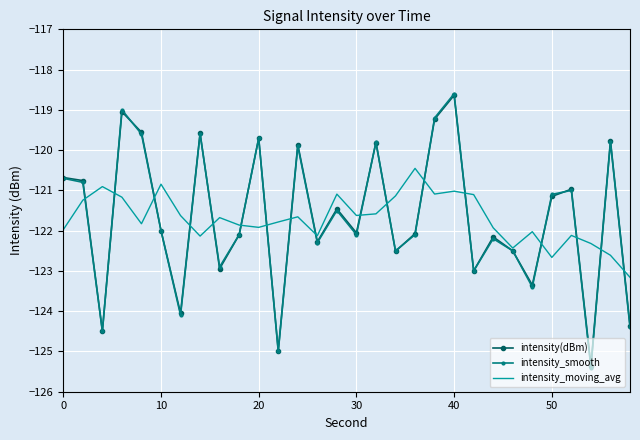

What is the lowest value of the intensity_smooth series?

-125.4